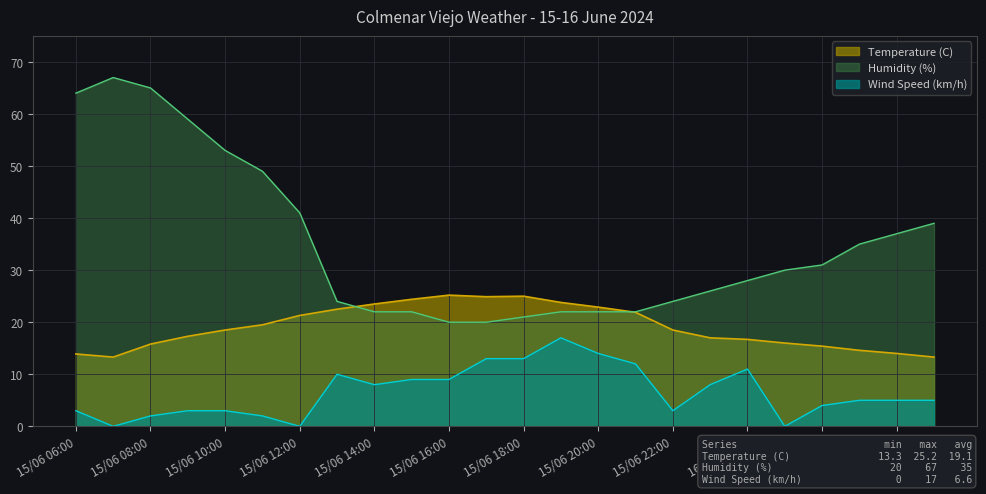

True or false: Temperature (C) has more than 2 points higher than both neighbors.

False